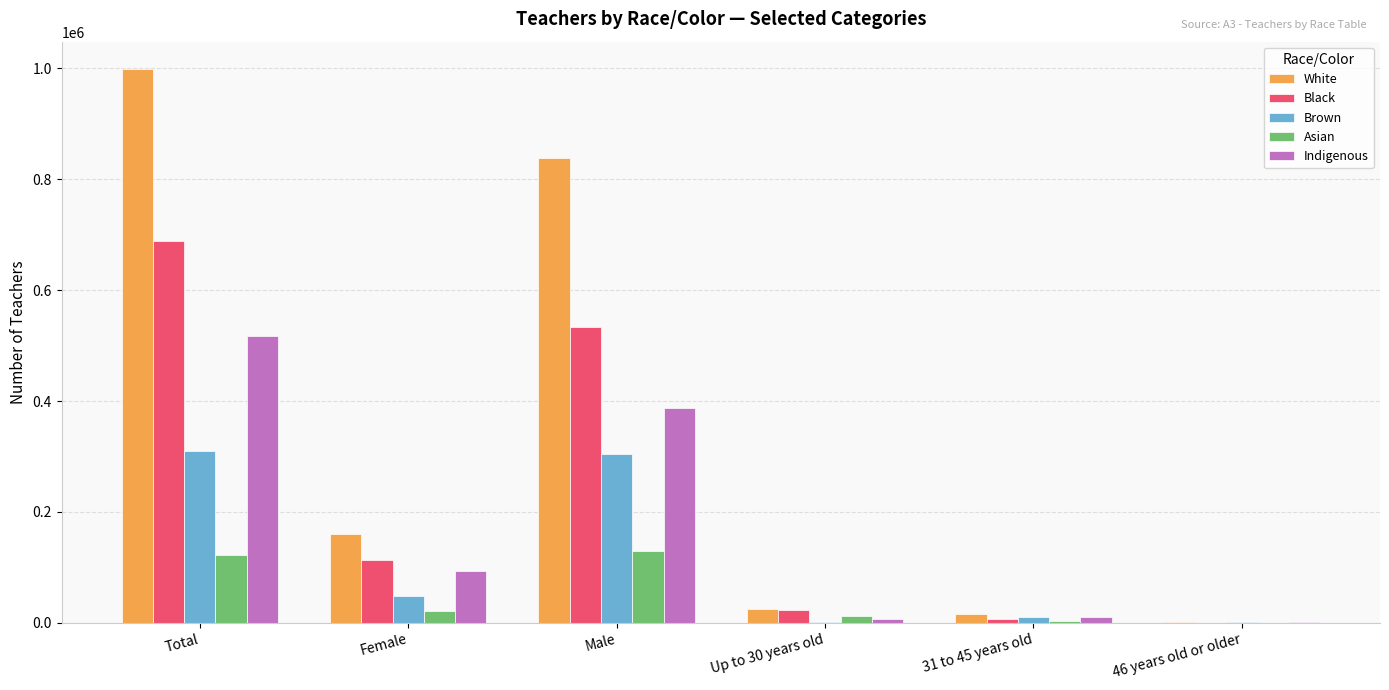

At which category is the sum across all series the highest?

Total